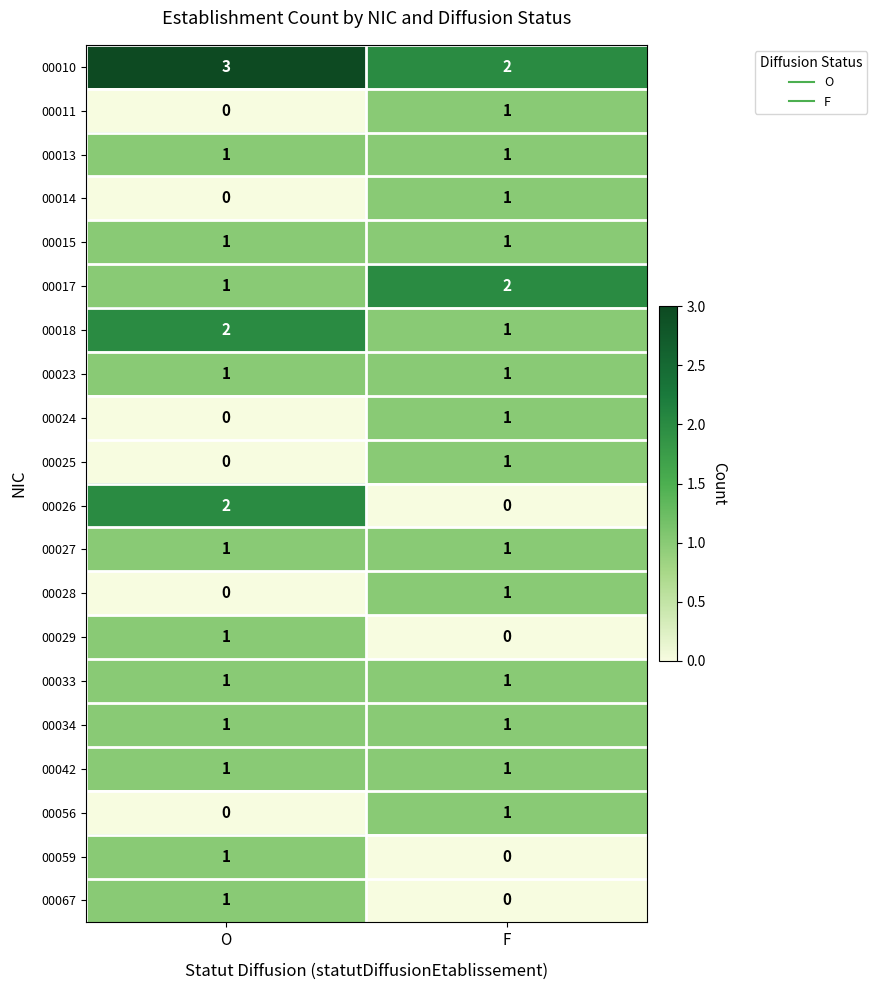

Rank the categories by 00067 value from highest to lowest.

O, F